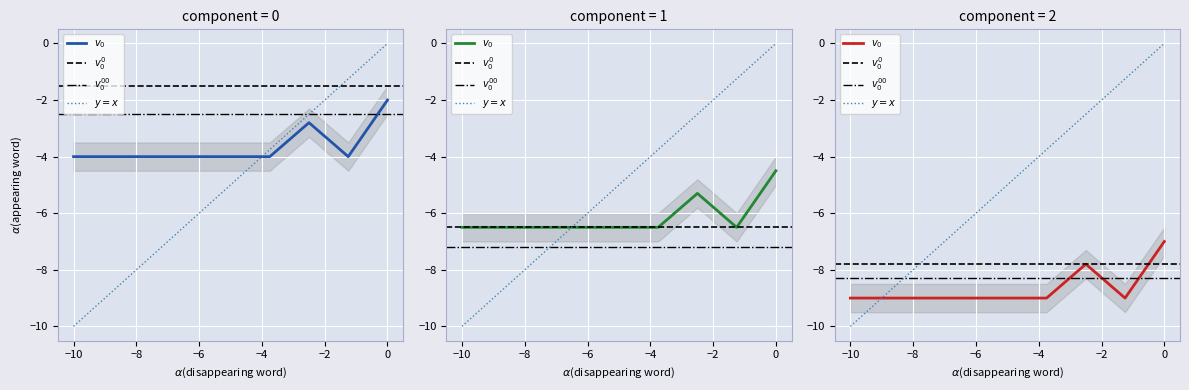

What is the maximum value shown in the chart?

-2.0